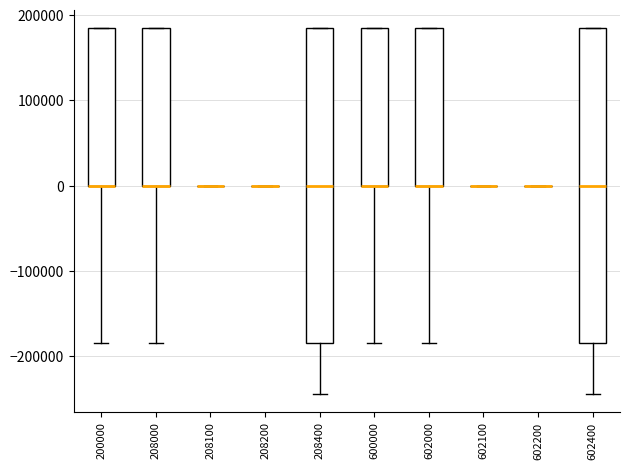

Reading left to right, transcribe this box plot: for each box, give where its median line is, the range the box spans, and where its two whiskers end, as read against the y-axis. The values are not printed on the chart, so give them approximately, as read against the axis.

200000: median 0 (drawn on the box's lower edge), box 0 to 180000, whiskers -180000 to 180000
208000: median 0 (drawn on the box's lower edge), box 0 to 180000, whiskers -180000 to 180000
208100: box collapsed to a line at 0, whiskers 0 to 0
208200: box collapsed to a line at 0, whiskers 0 to 0
208400: median 0, box -180000 to 180000, whiskers -240000 to 180000
600000: median 0 (drawn on the box's lower edge), box 0 to 180000, whiskers -180000 to 180000
602000: median 0 (drawn on the box's lower edge), box 0 to 180000, whiskers -180000 to 180000
602100: box collapsed to a line at 0, whiskers 0 to 0
602200: box collapsed to a line at 0, whiskers 0 to 0
602400: median 0, box -180000 to 180000, whiskers -240000 to 180000